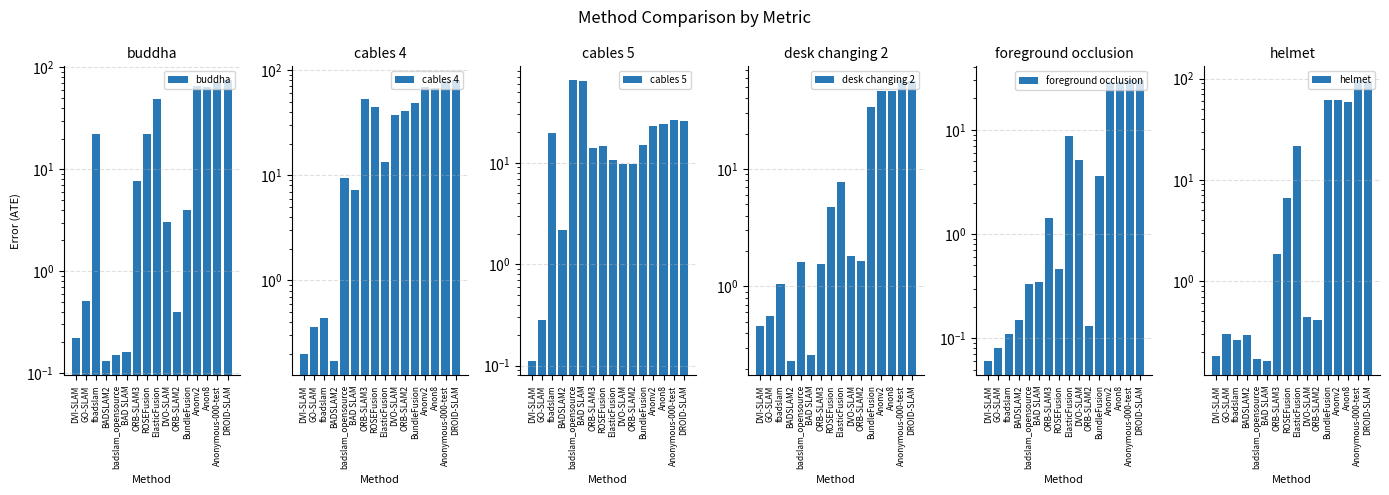

What is the label of the 16th bar from the right?

DVI-SLAM